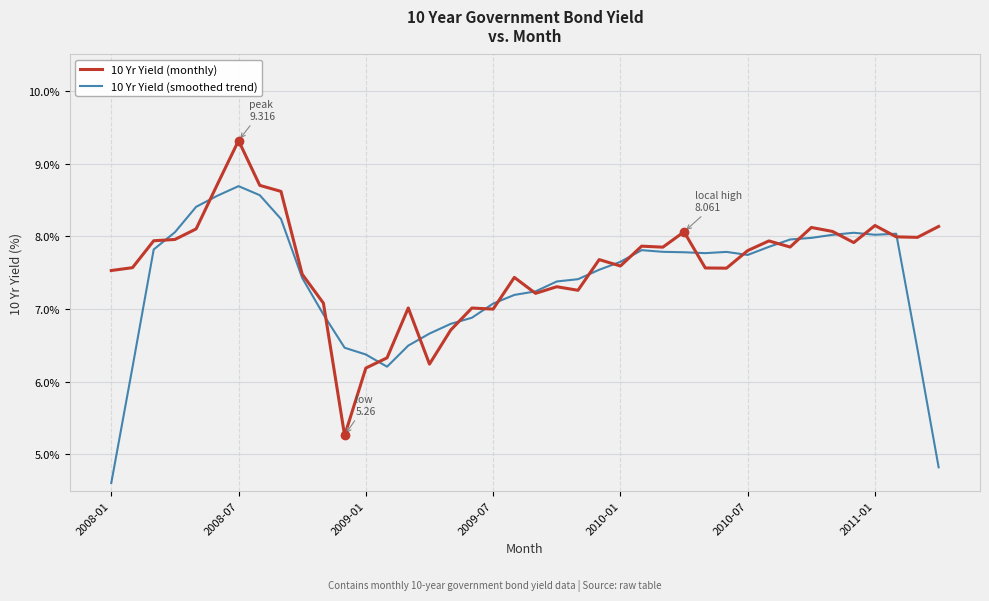

List the series in order of their peak value, highest first.

10 Yr Yield (monthly), 10 Yr Yield (smoothed trend)